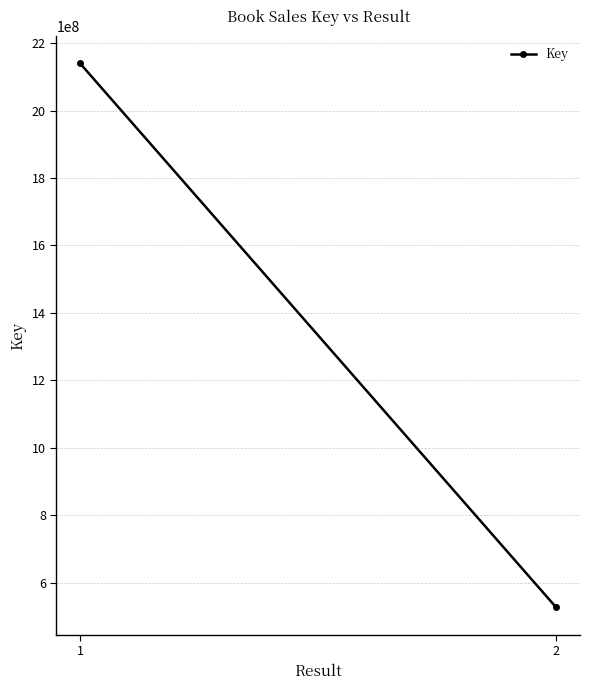

Rank the categories by value from highest to lowest.

1, 2